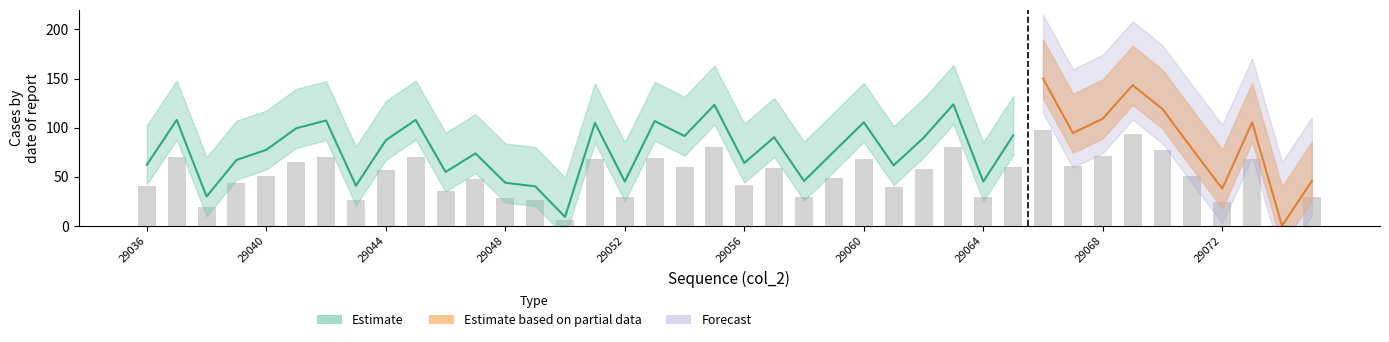

What is the maximum value shown in the chart?

97.5